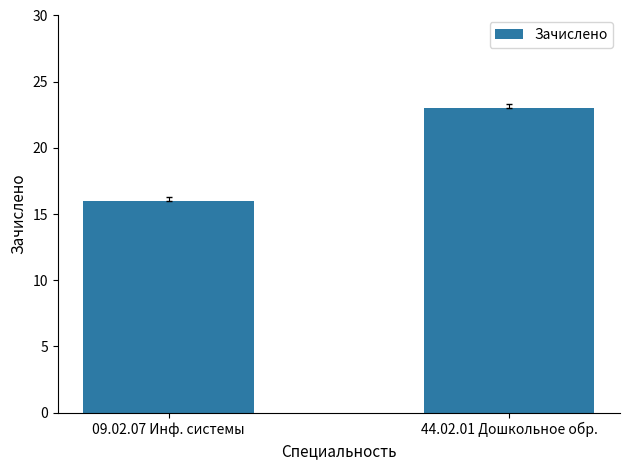

Which label corresponds to the smallest value in the chart?

09.02.07 Инф. системы